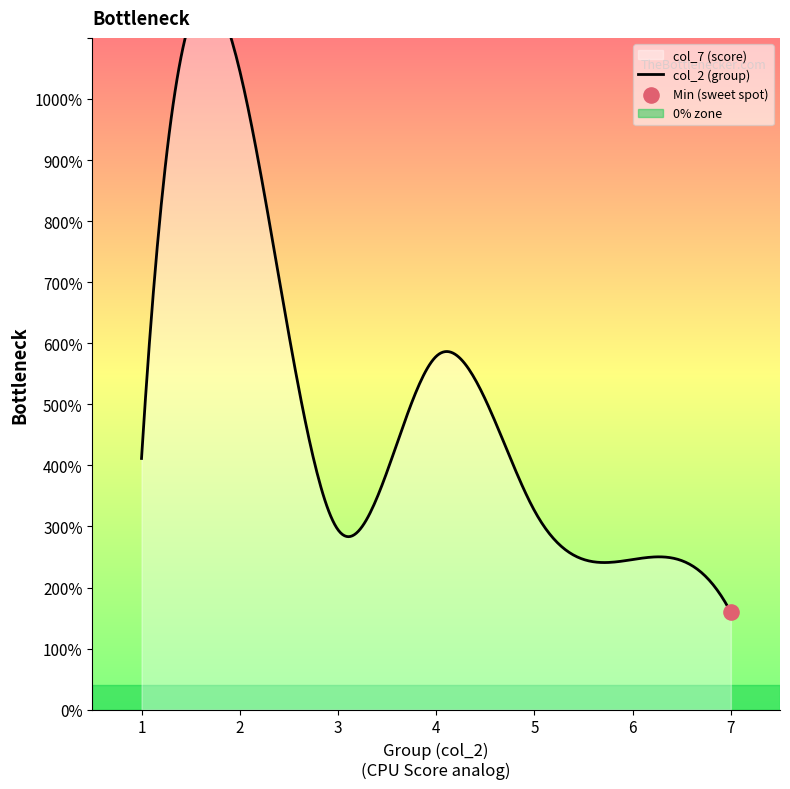

Which series contains the highest Y value?

col_7 (score)